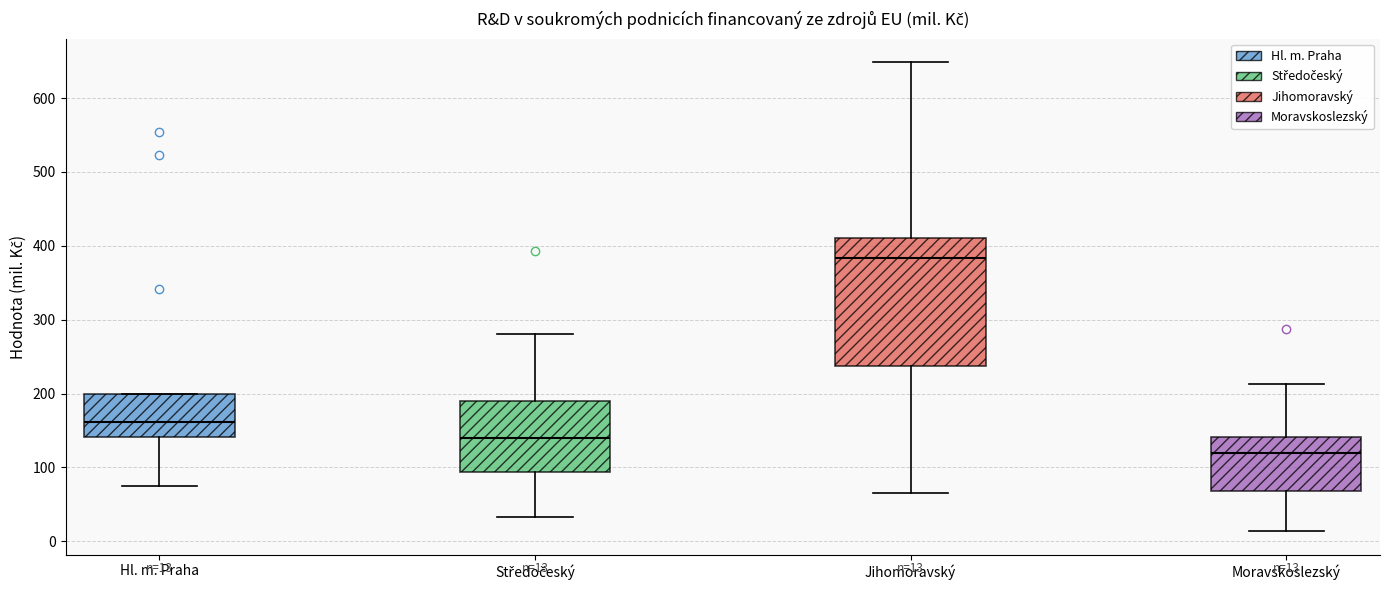

Which box is the tallest, from its lower edge to its upper edge?

Jihomoravský